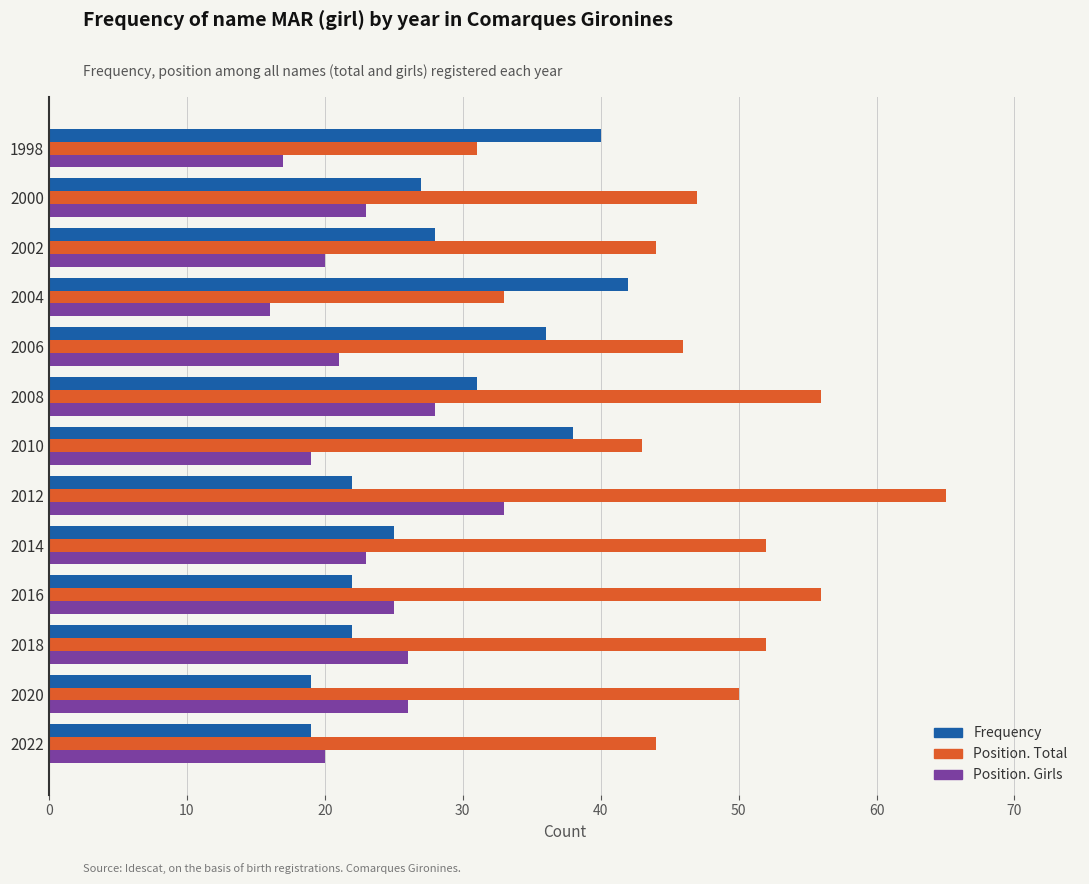

Which series has the largest total across all categories?

Position. Total